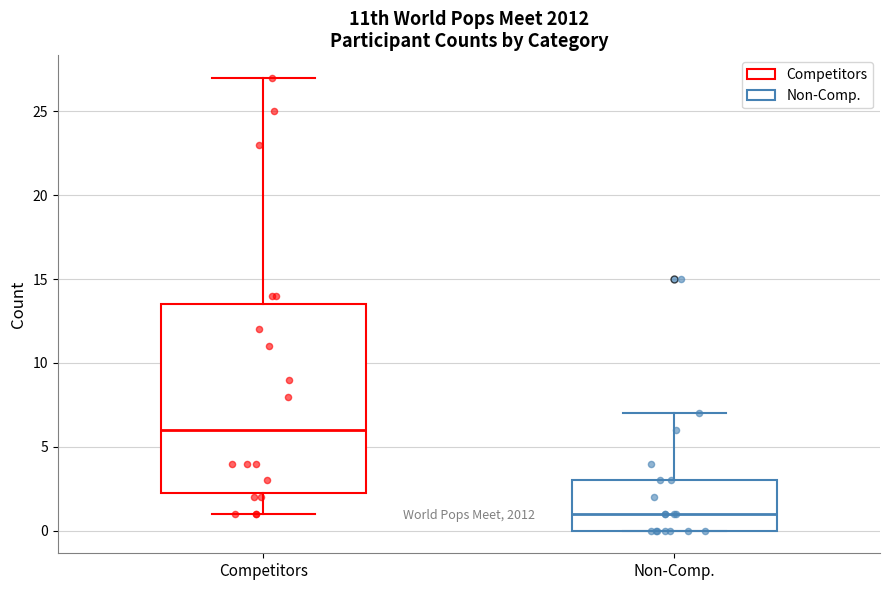

Reading left to right, read every box against the y-axis: the position of its median line, the range the box covers, and the ends of its whiskers. The values are not printed on the chart, so give them approximately, as read against the axis.

Competitors: median 6.0, box 2.5 to 13.5, whiskers 1.0 to 27.0
Non-Comp.: median 1.0, box 0.0 to 3.0, whiskers 0.0 to 7.0